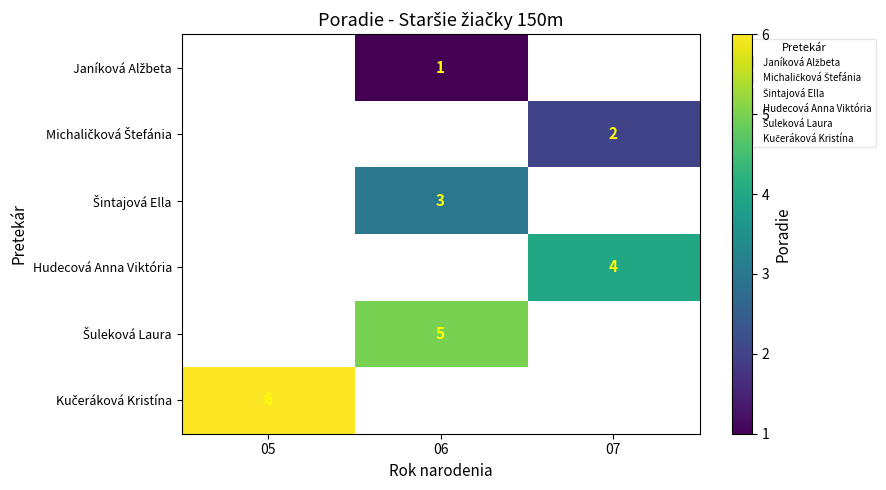

List the series in order of their peak value, lowest first.

Janíková Alžbeta, Michaličková Štefánia, Šintajová Ella, Hudecová Anna Viktória, Šuleková Laura, Kučeráková Kristína